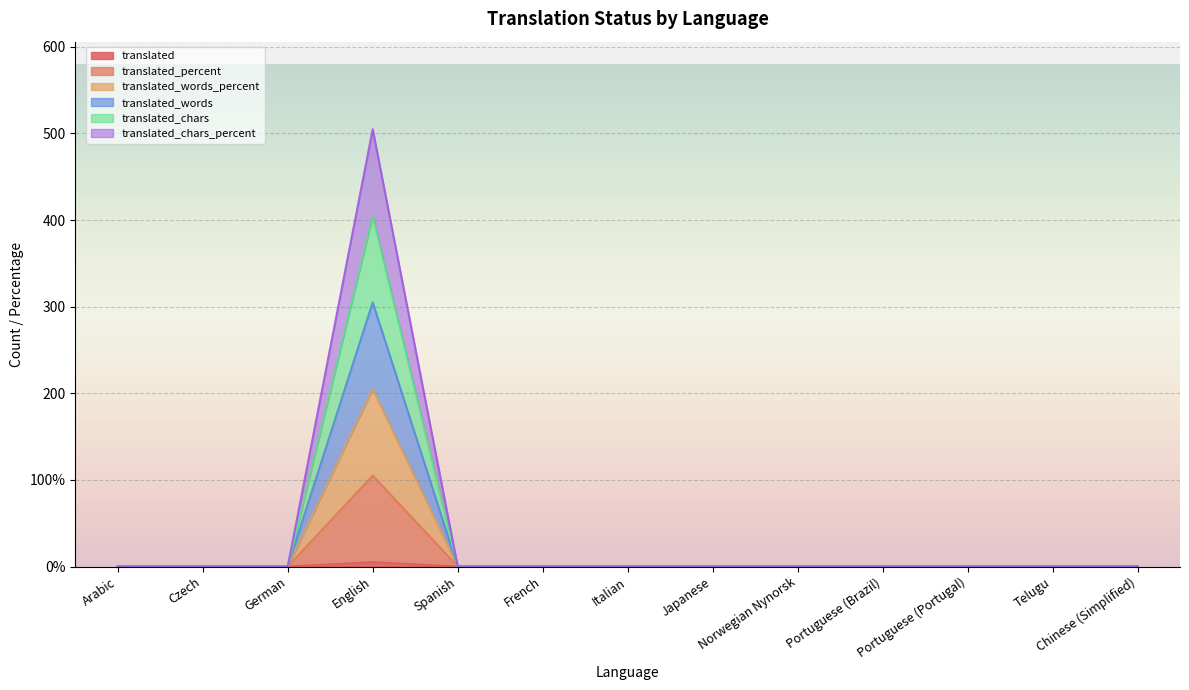

At which category is the sum across all series the highest?

English